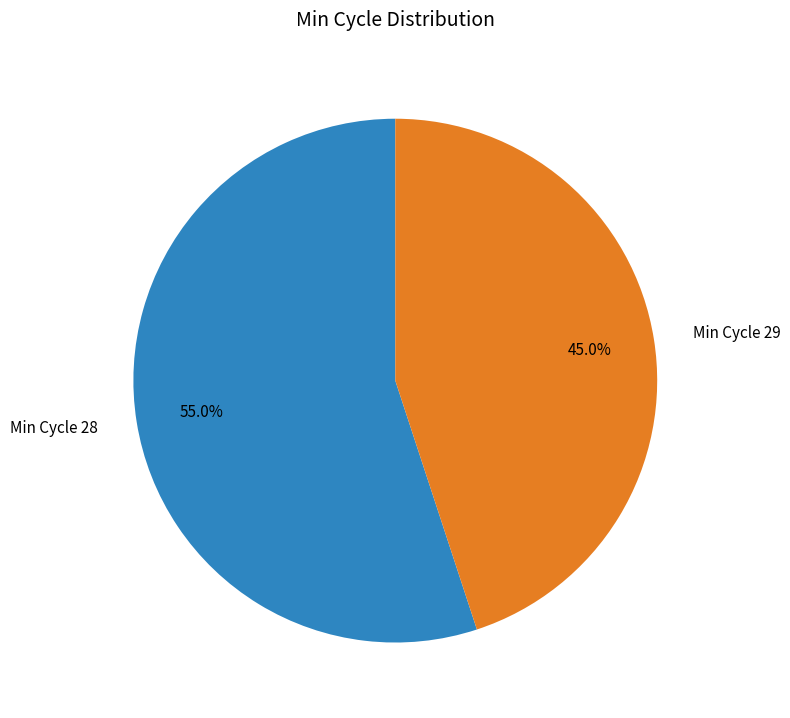

What percentage is NOT represented by Min Cycle 29?

55.0%